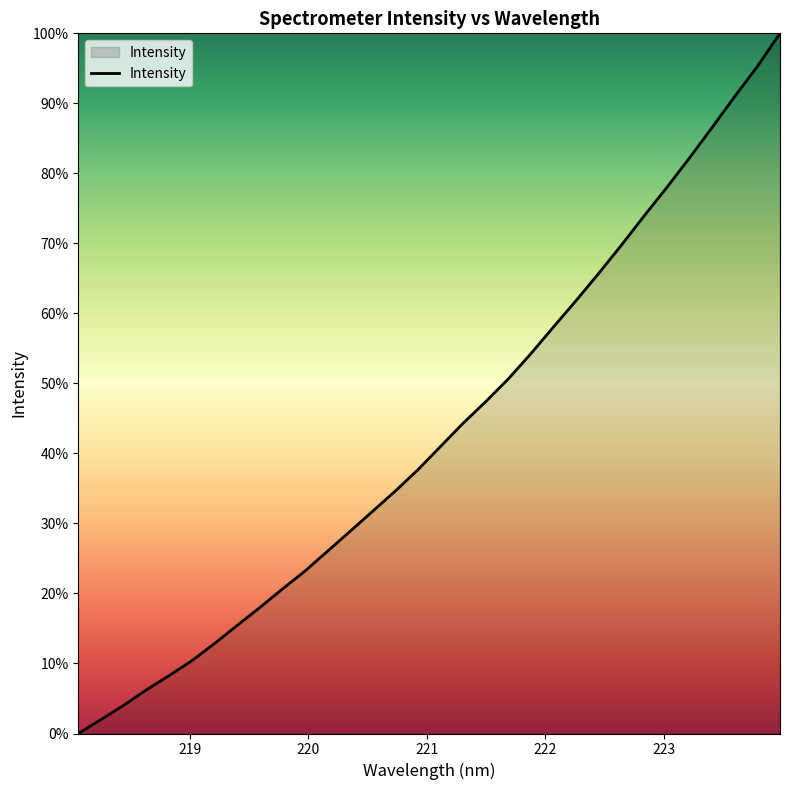

What is the difference between the maximum and minimum values?

100.0